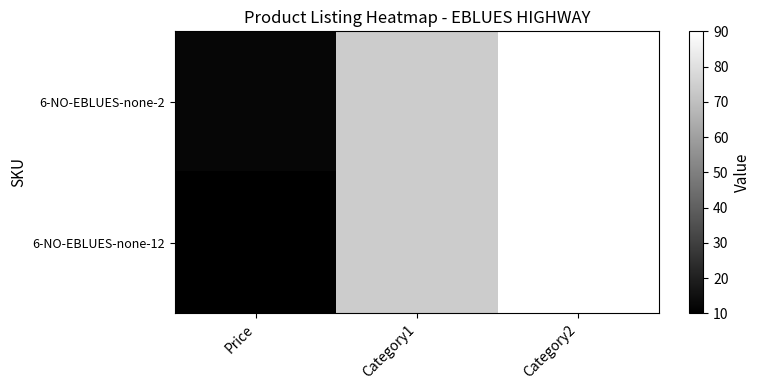

What is the total value across all series at Category2?

180.0